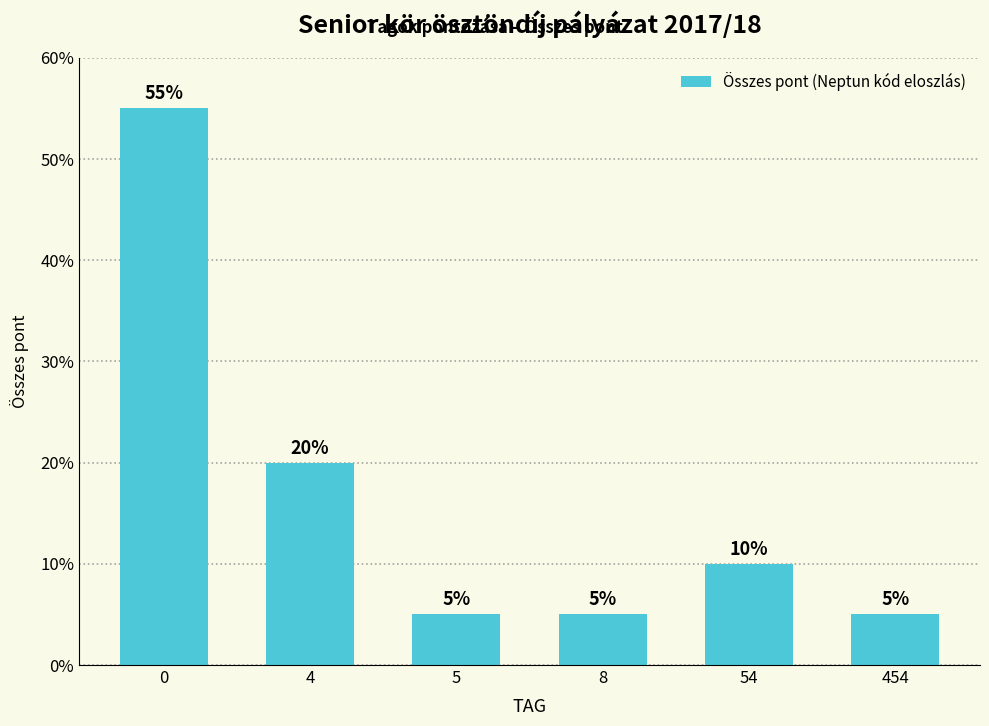

What is the difference between the second highest and minimum values?

15.0